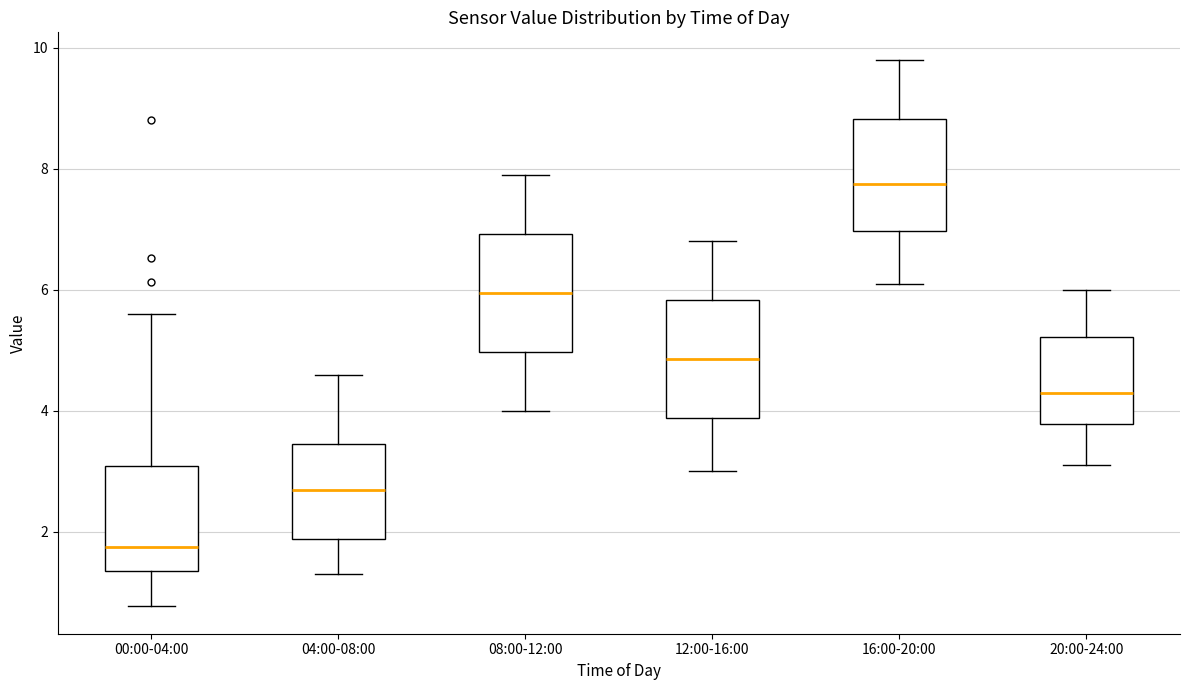

Which box has the highest median line?

16:00-20:00